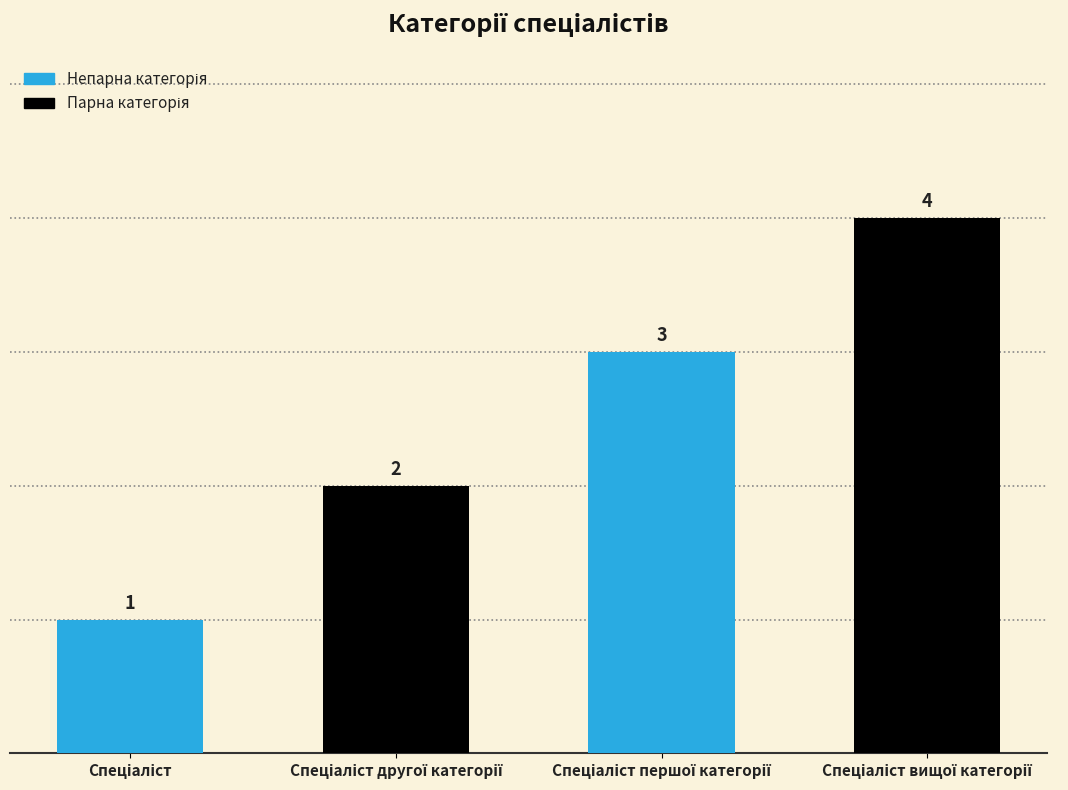

How many values are between 2 and 4?

3